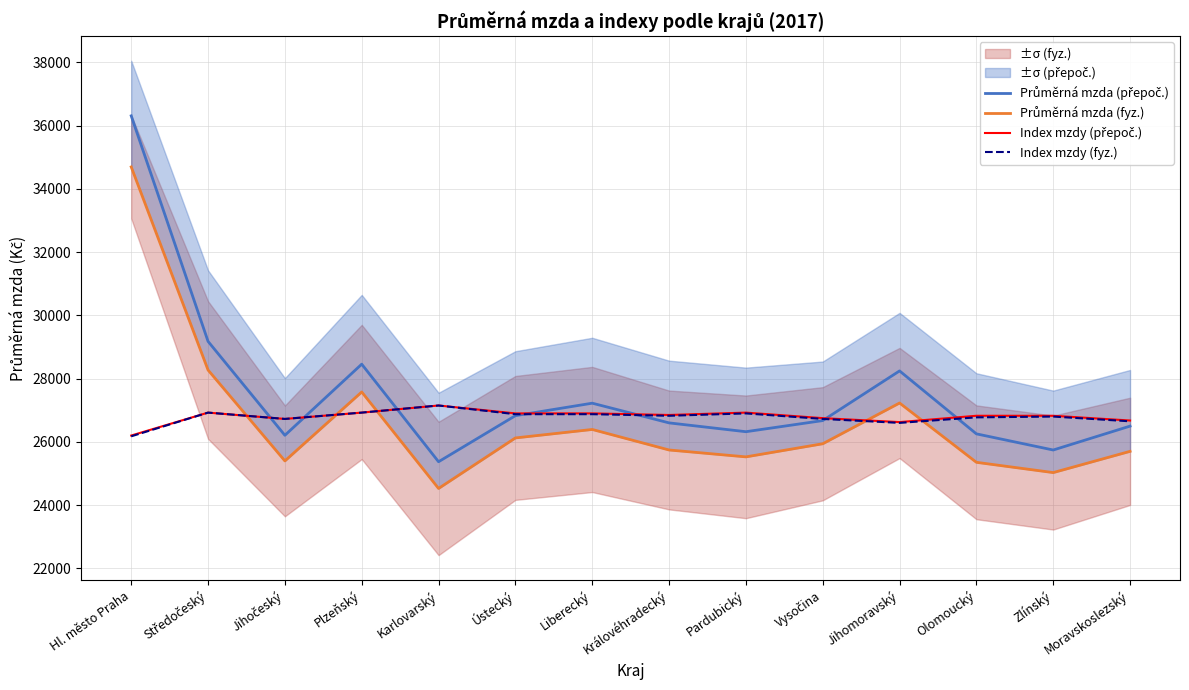

What is the sum of the Průměrná mzda (přepoč.) values at Ústecký and Hl. město Praha?

63140